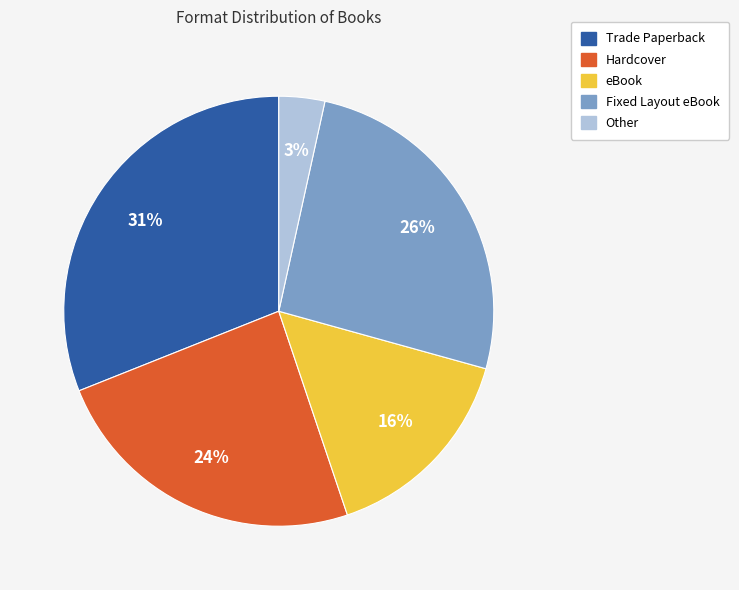

Rank the categories by value from lowest to highest.

Other, eBook, Hardcover, Fixed Layout eBook, Trade Paperback